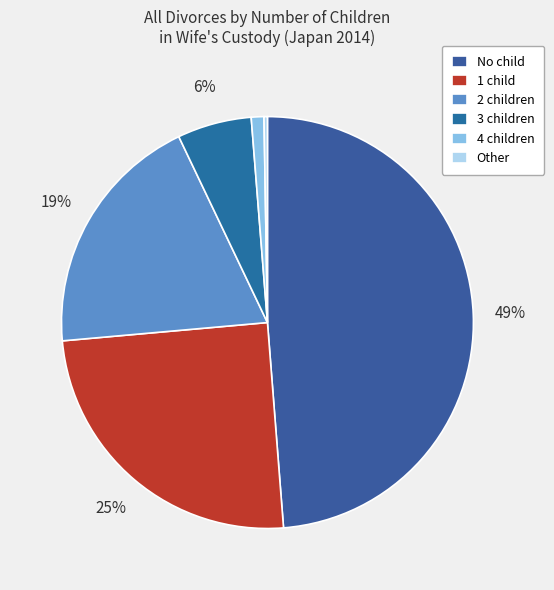

Which category has the biggest portion of the pie?

No child